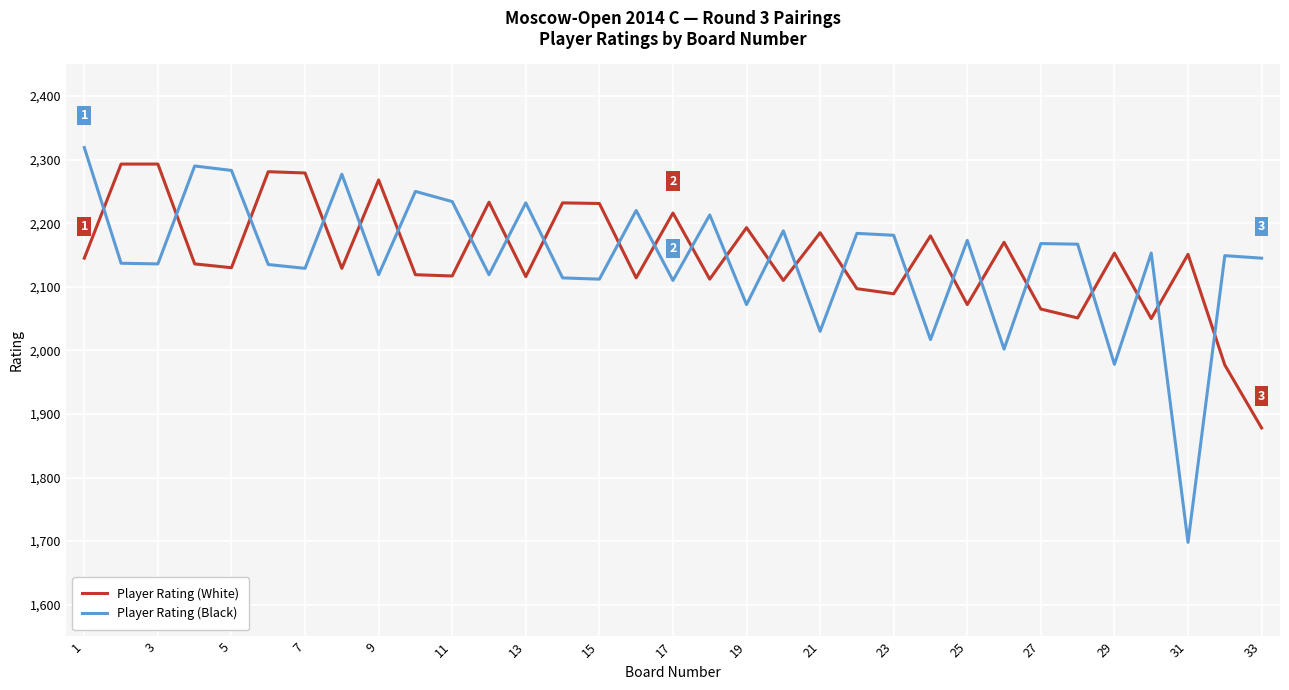

What is the difference between the maximum and minimum values in the Player Rating (Black) series?

621